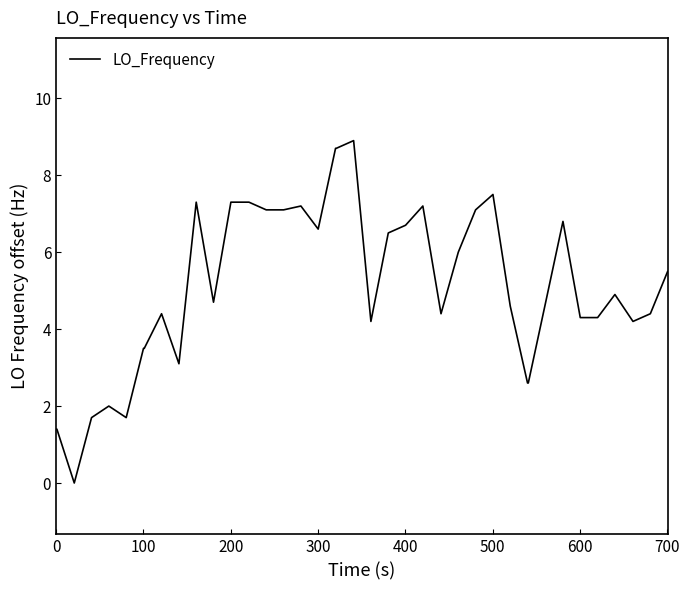

What is the greatest value displayed?

8.9